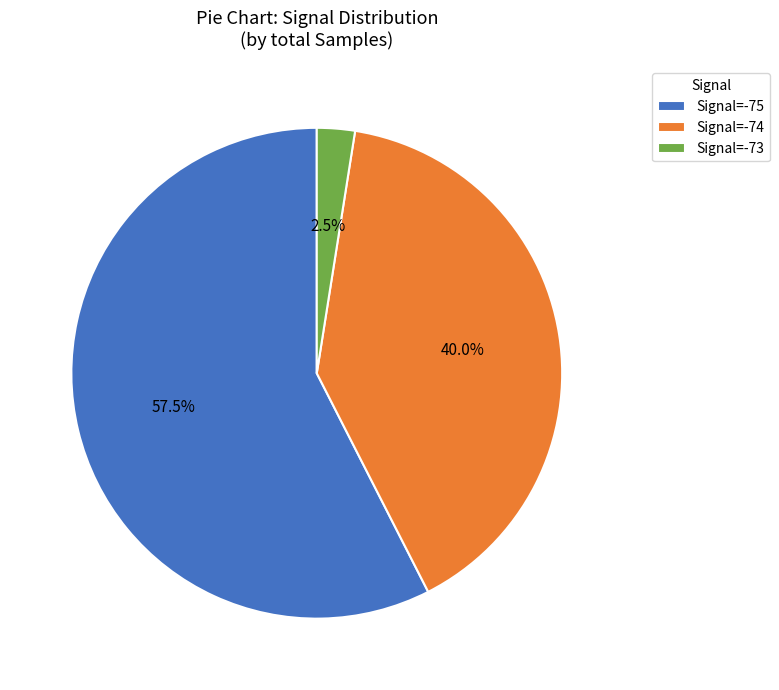

Is there any slice that represents more than half of the pie?

Yes